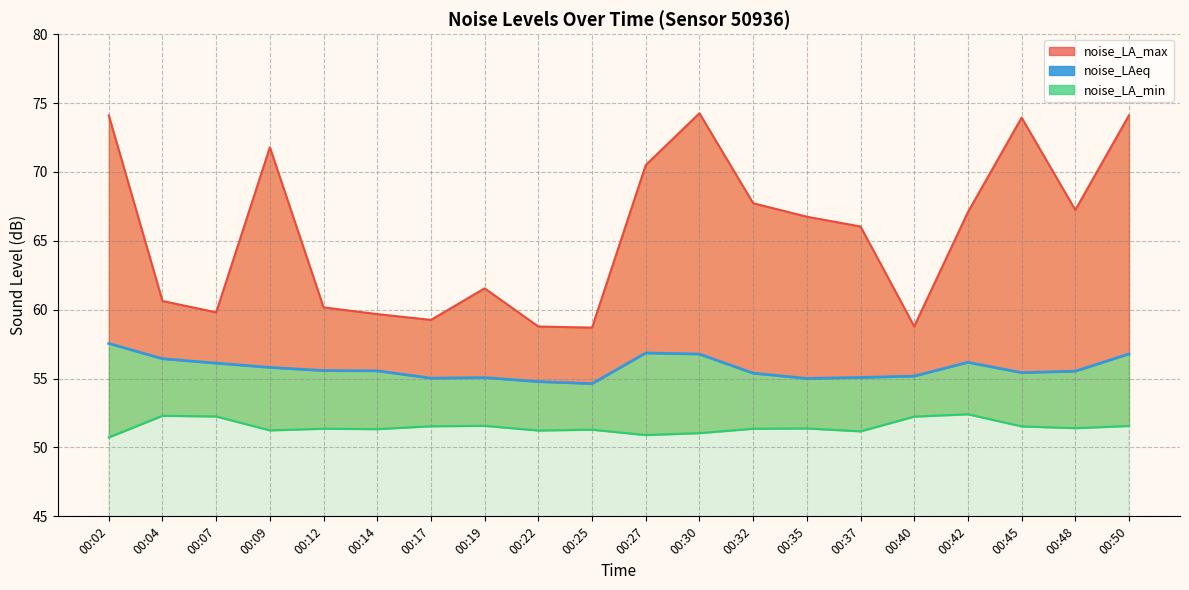

What is the difference between the maximum and minimum values in the noise_LAeq series?

2.9